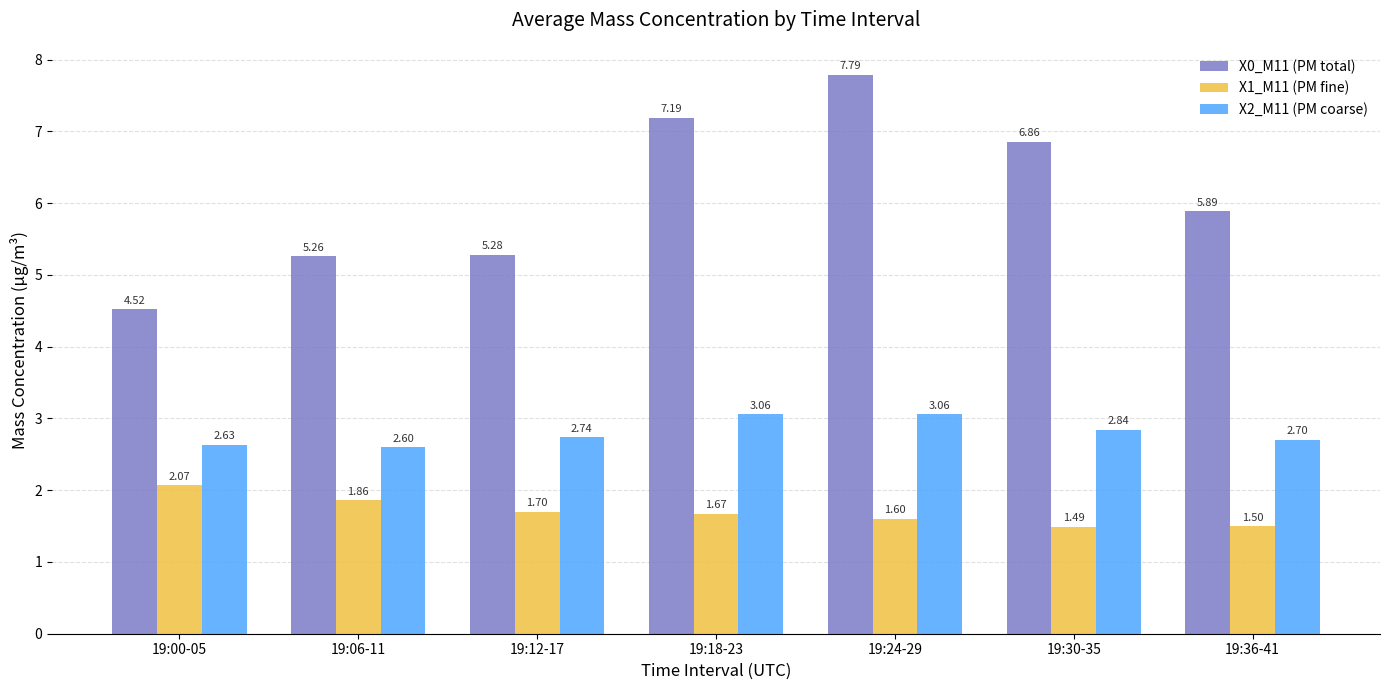

What is the value of the X1_M11 (PM fine) bar at the 5th from the left?

1.6